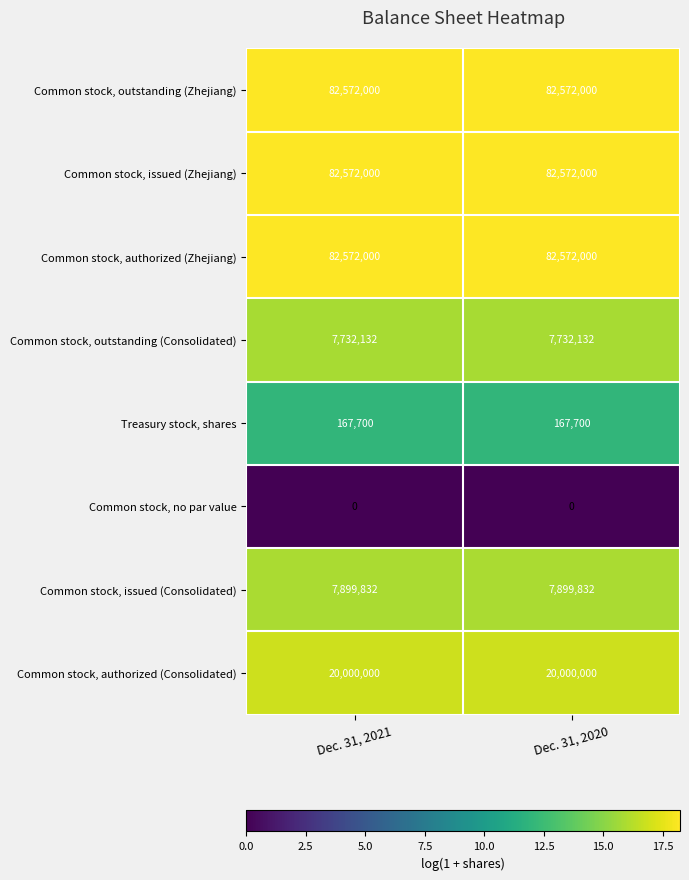

What is the greatest value displayed?

82572000